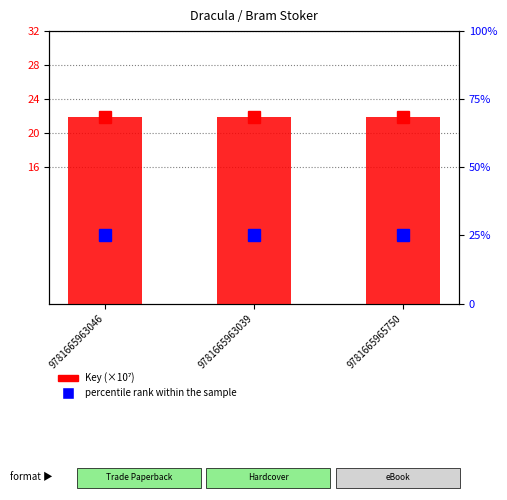

What position from the right is 9781665965750?

1